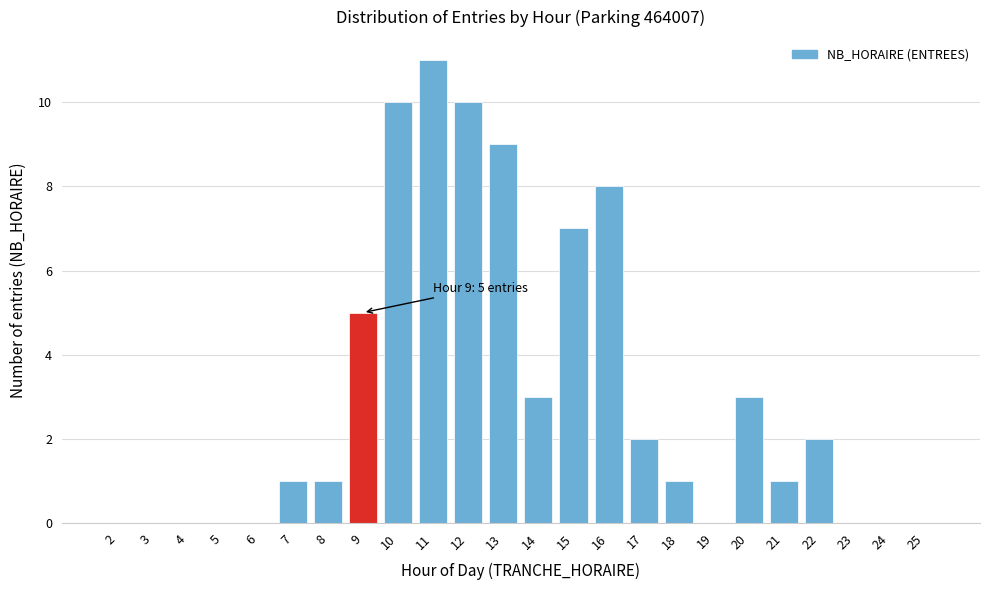

Reading right to left, extract all data points from this chart.

25=0	24=0	23=0	22=2	21=1	20=3	19=0	18=1	17=2	16=8	15=7	14=3	13=9	12=10	11=11	10=10	9=5	8=1	7=1	6=0	5=0	4=0	3=0	2=0